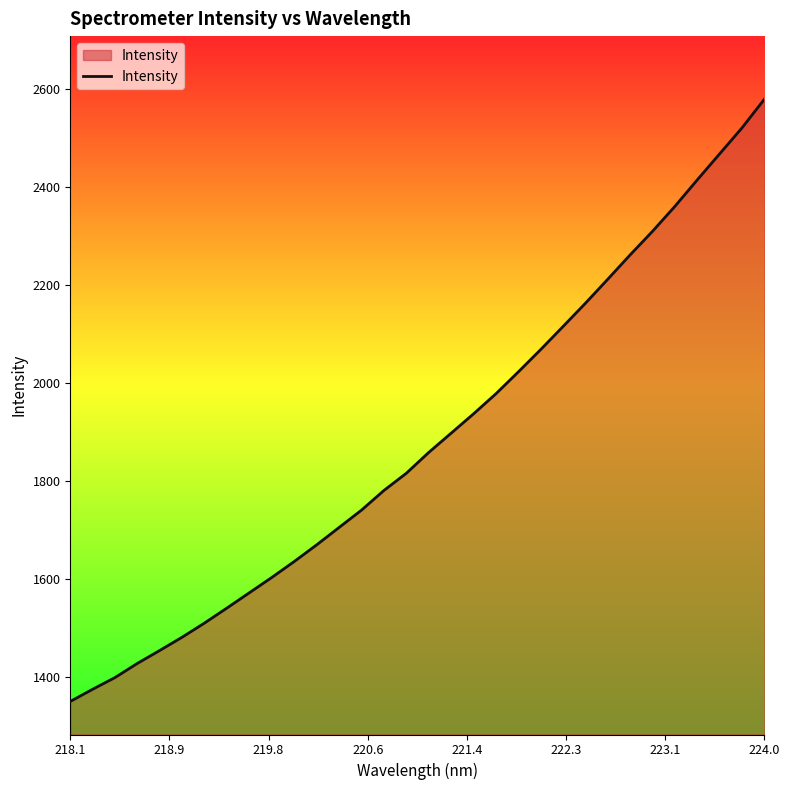

What is the greatest value displayed?

2578.5